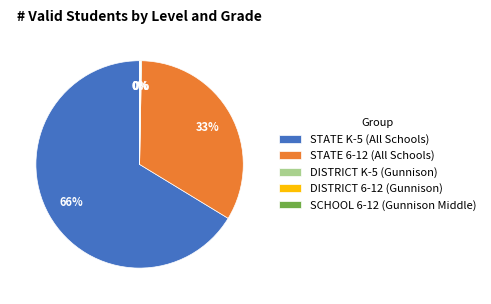

Does any single category account for the majority?

Yes